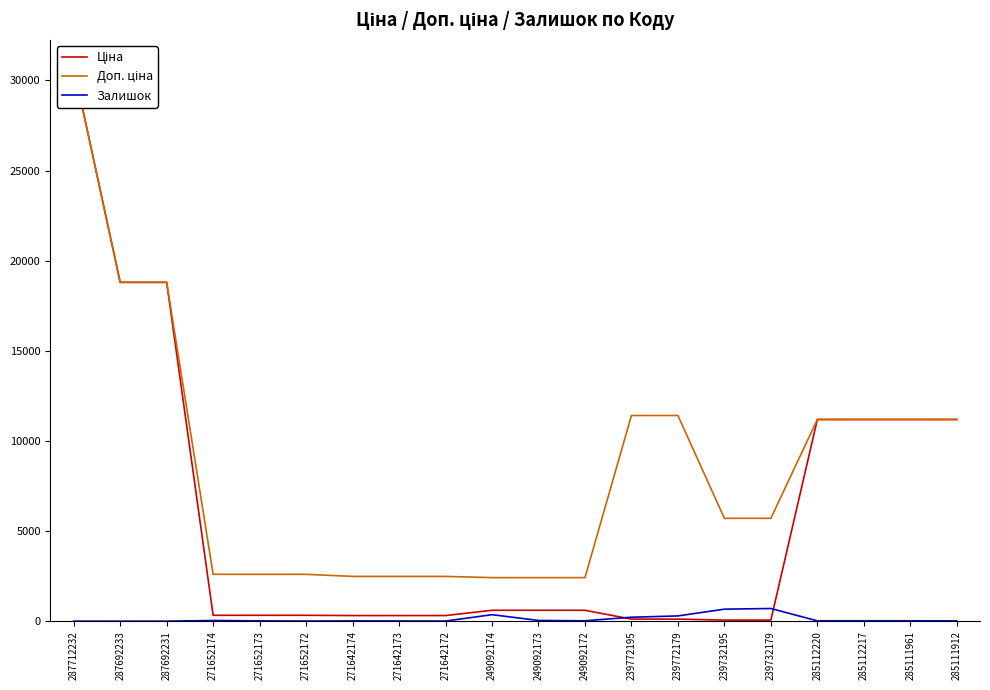

How many lines are shown in the chart?

3